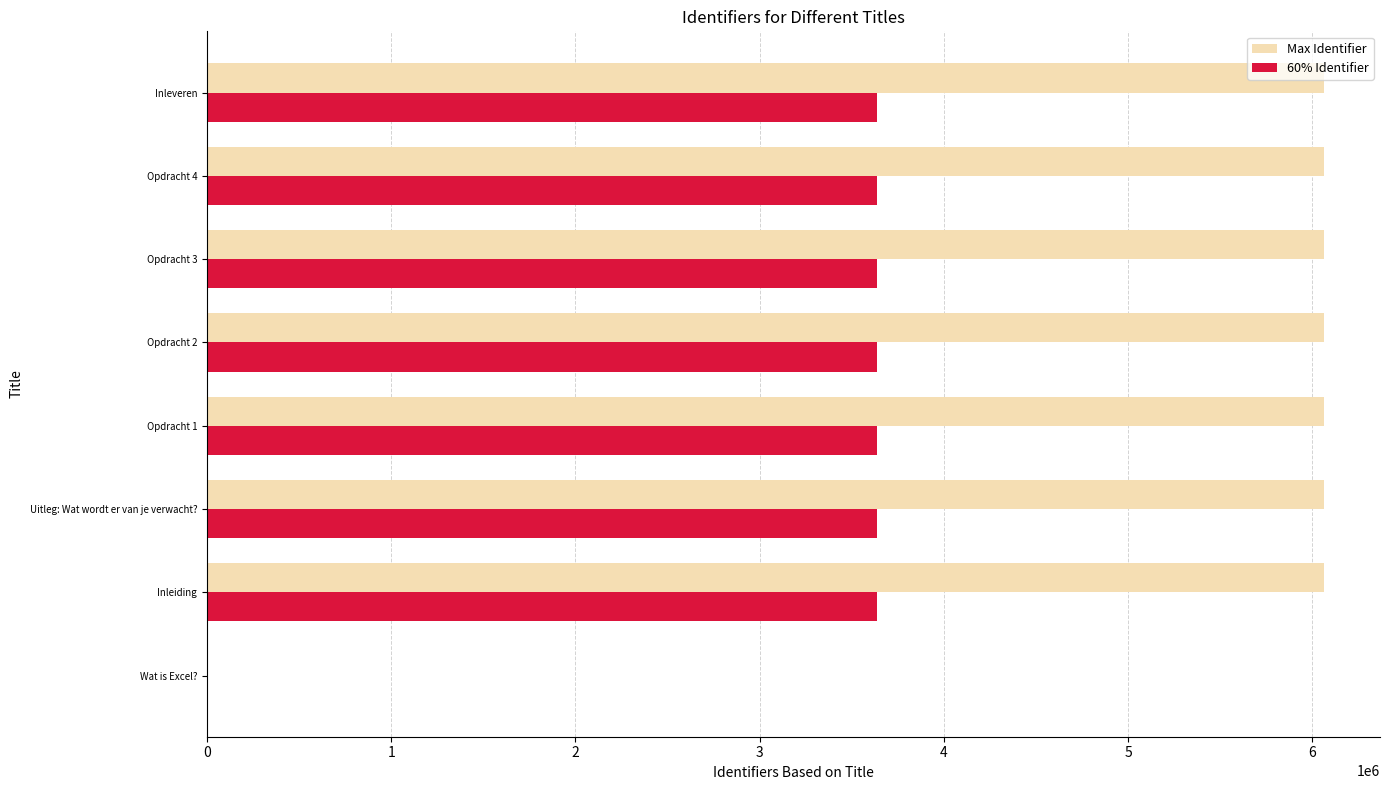

Is it true that 60% Identifier equals 1134317.4 at Uitleg: Wat wordt er van je verwacht??

False